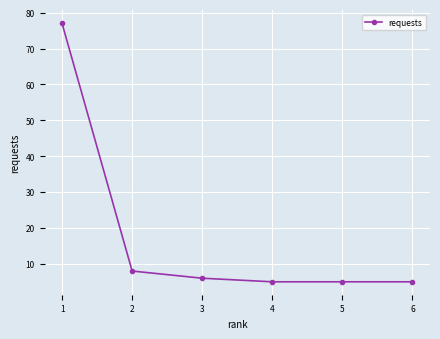

How many values are below 6?

3